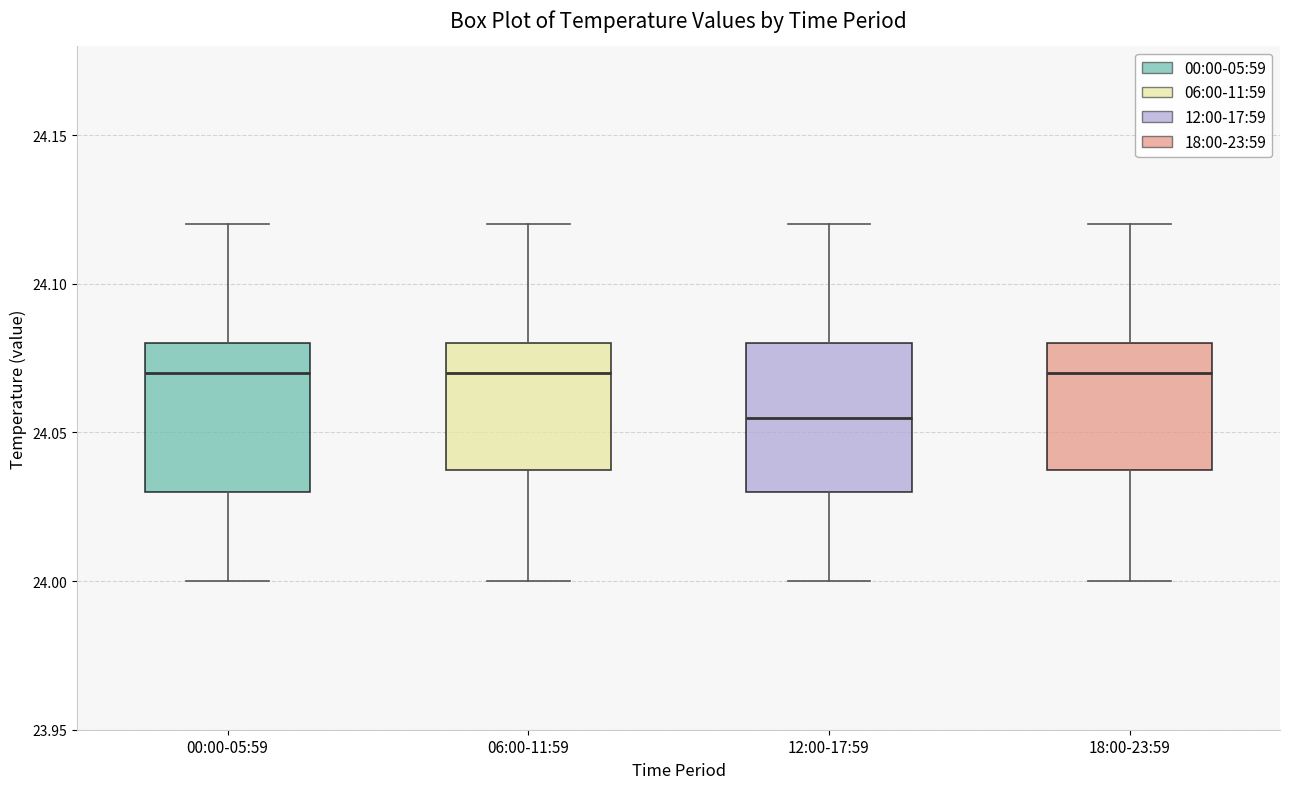

Where does the lower whisker of the box for 12:00-17:59 end on the y-axis? The values are not printed on the chart, so give them approximately, as read against the axis.

24.000